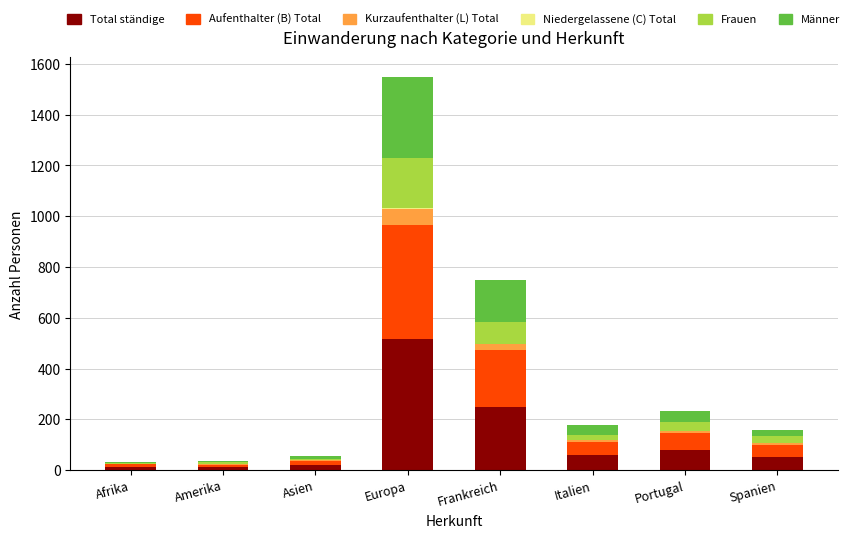

At which category is the sum across all series the highest?

Europa